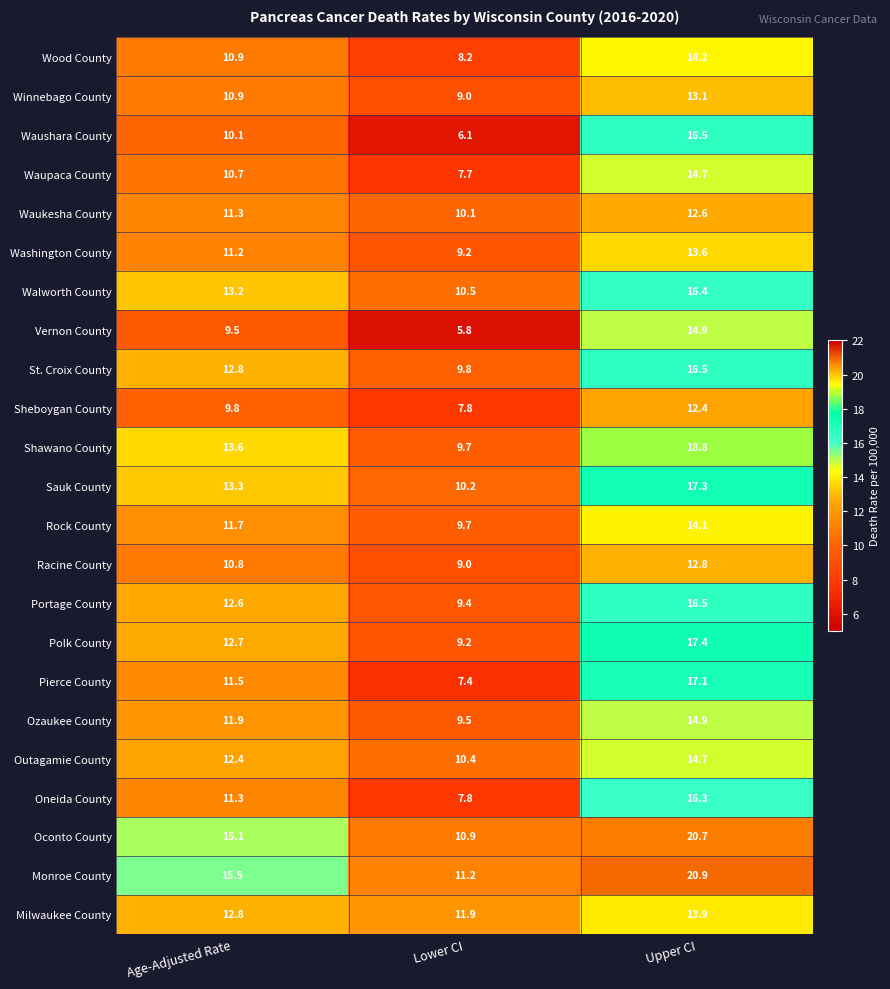

List the labels in order of Wood County value, largest first.

Upper CI, Age-Adjusted Rate, Lower CI